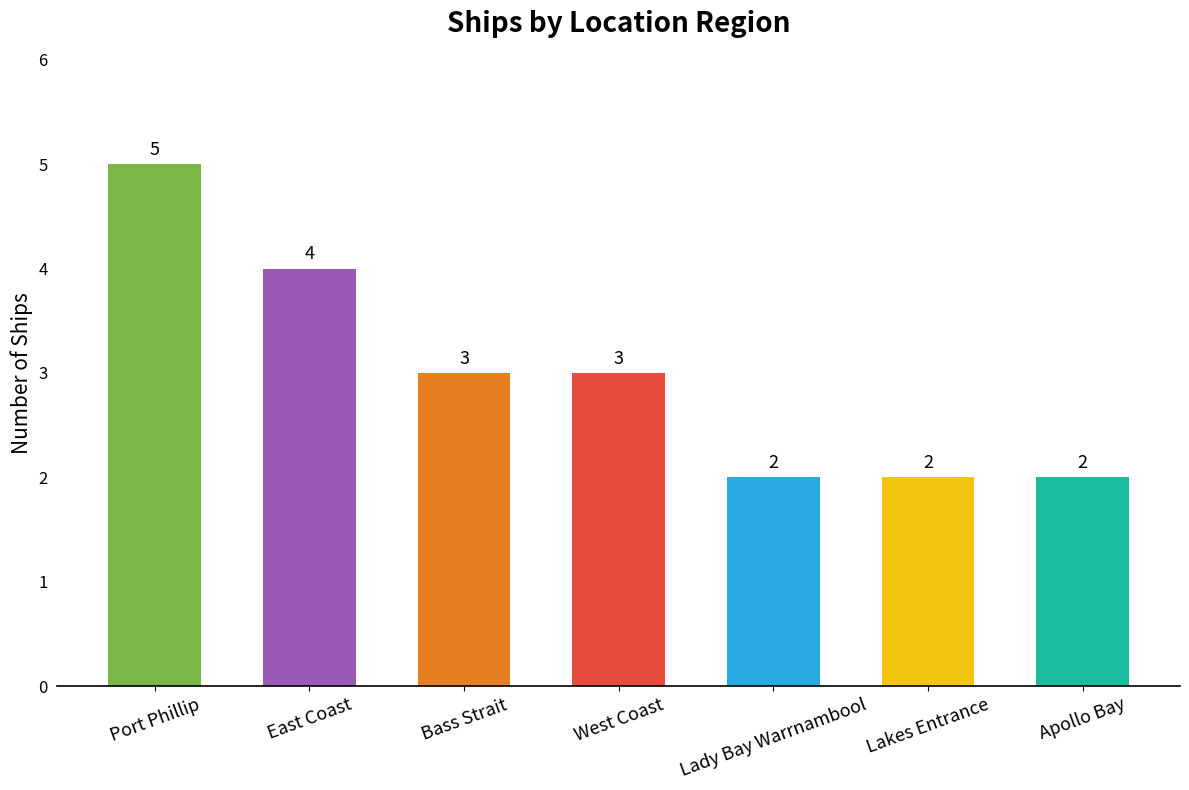

What is the difference between the maximum and second lowest values?

3